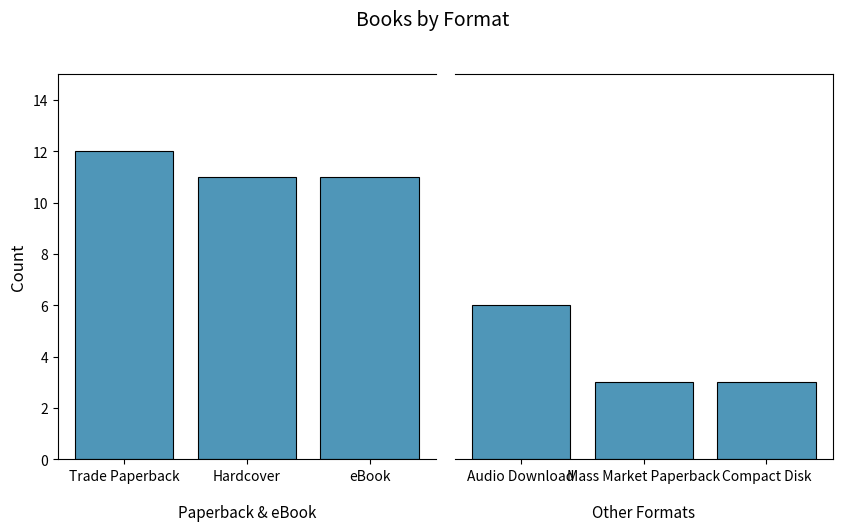

What is the difference between the maximum and minimum values in the Format Count Right series?

3